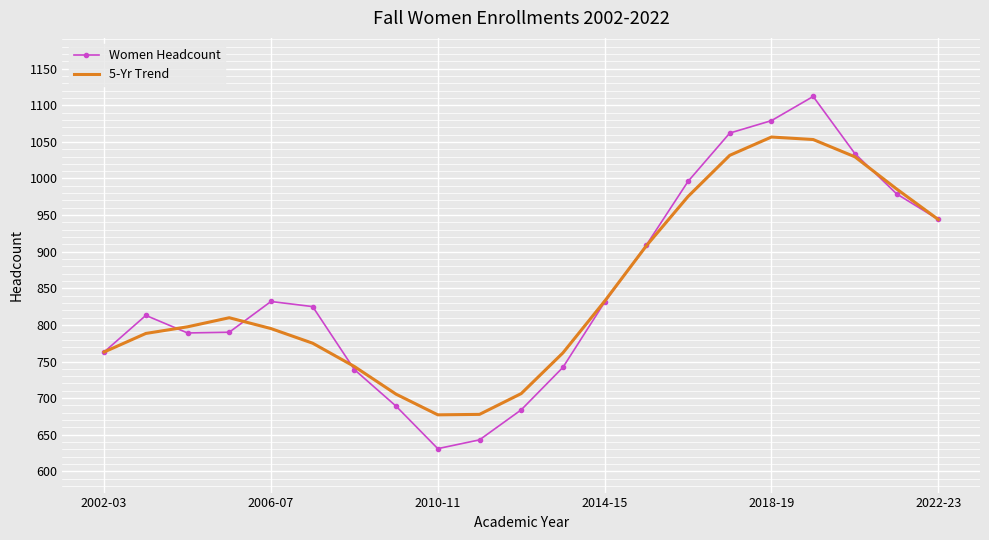

List the series in order of their peak value, lowest first.

5-Yr Trend, Women Headcount